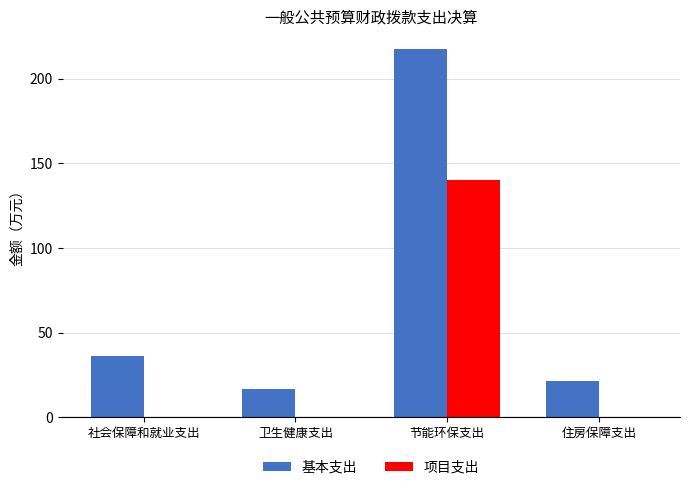

What is the total value across all series at 社会保障和就业支出?

36.0